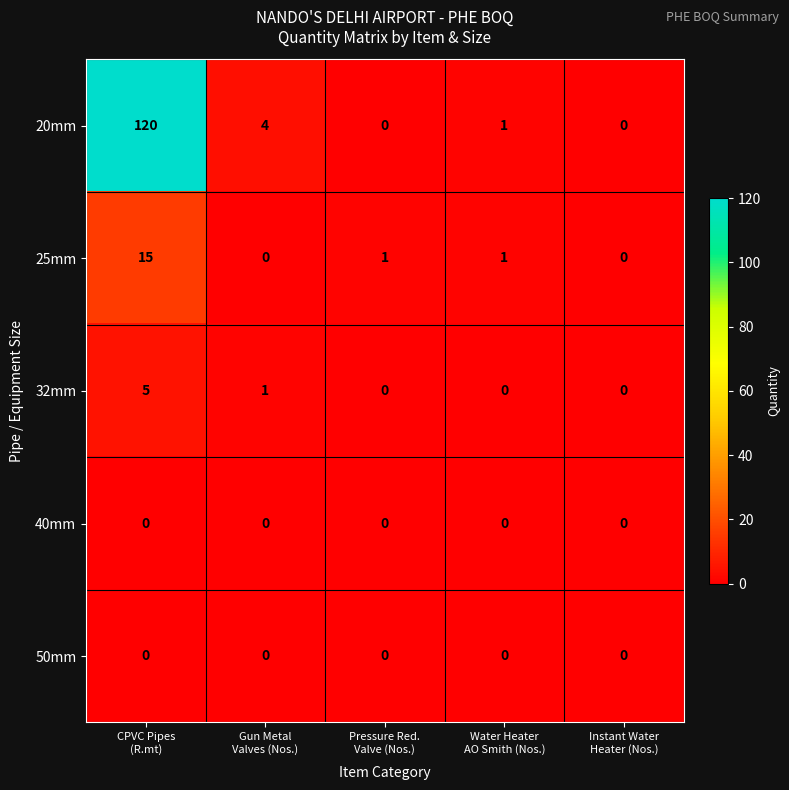

Which series has the largest total across all categories?

20mm